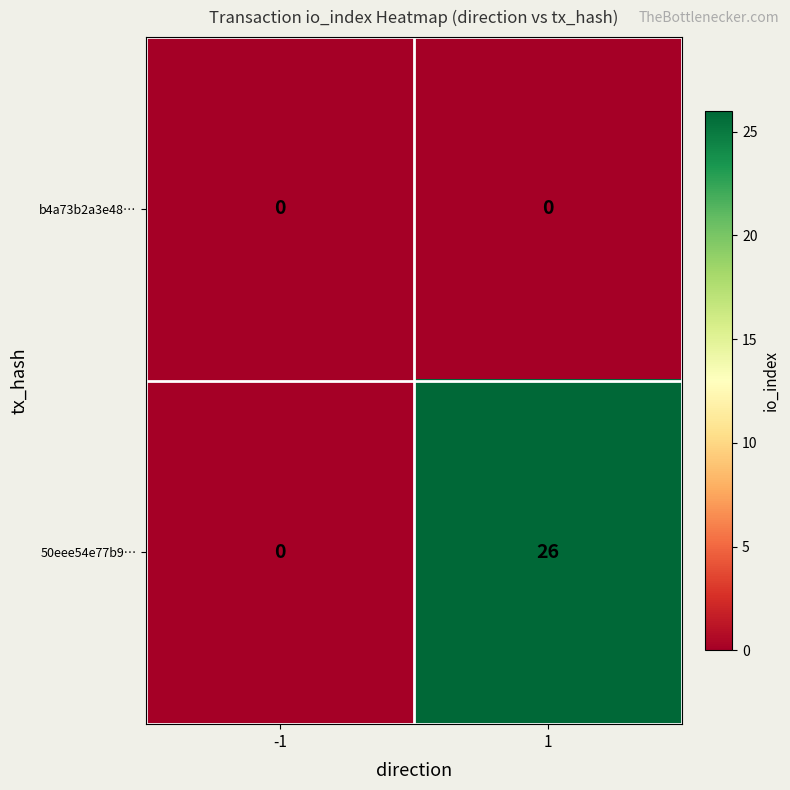

How many series are shown in this chart?

2